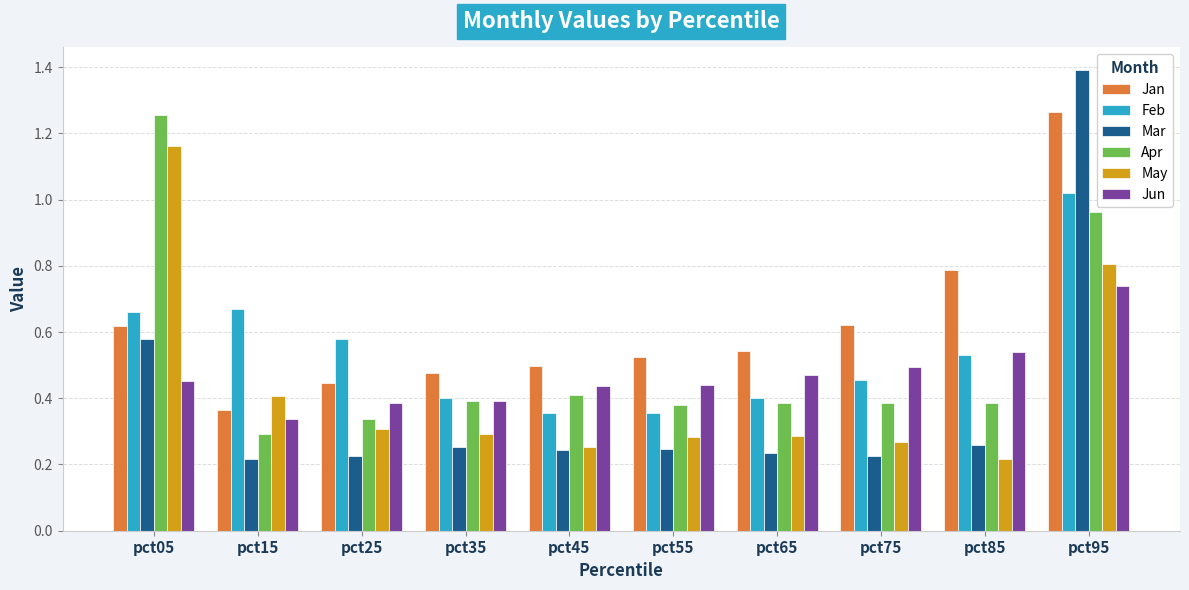

Which category has the highest value across all series?

pct95